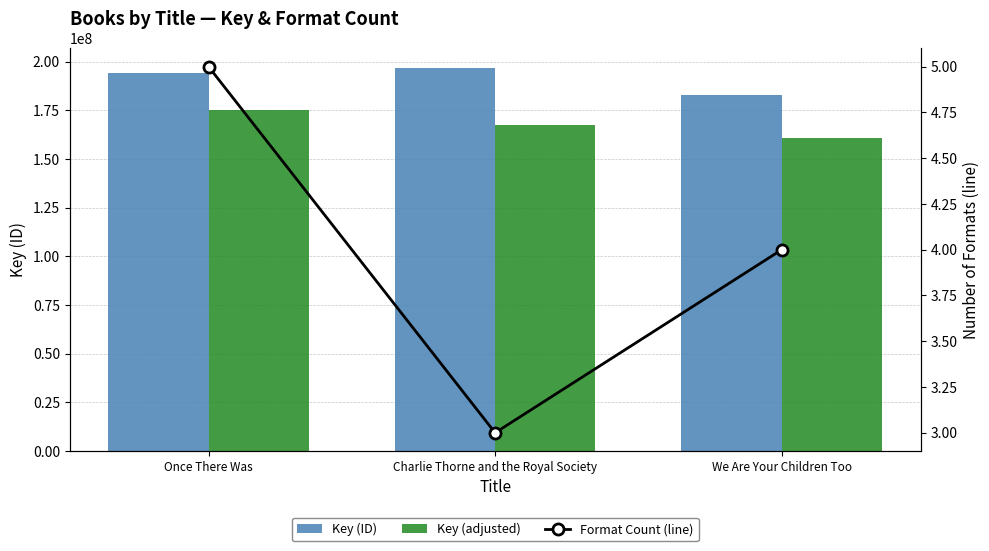

What is the spread (max minus min) of values at We Are Your Children Too?

182691922.0